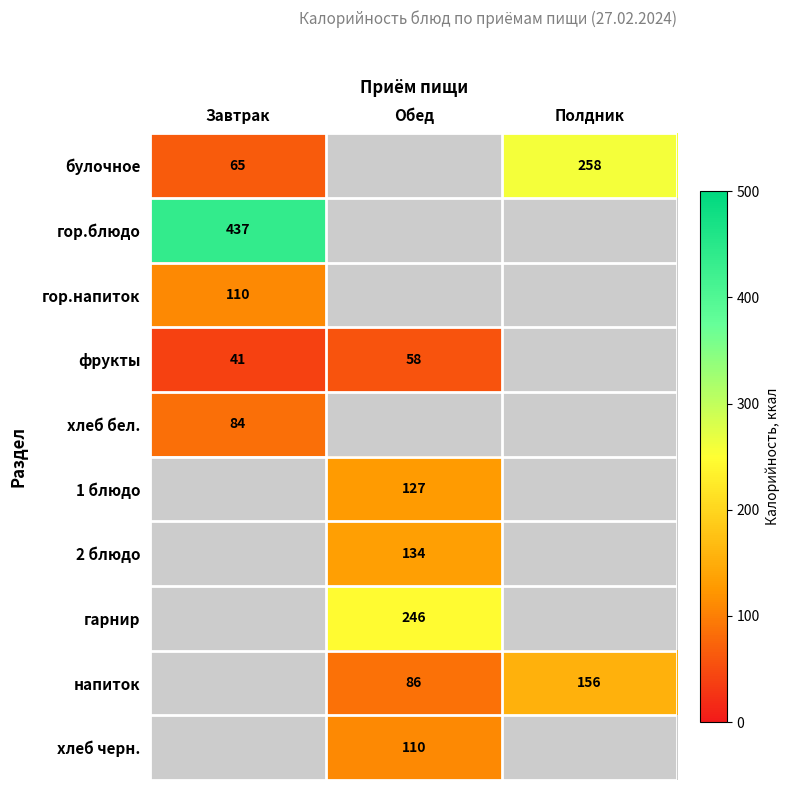

True or false: напиток has a value of 278 at Полдник.

False